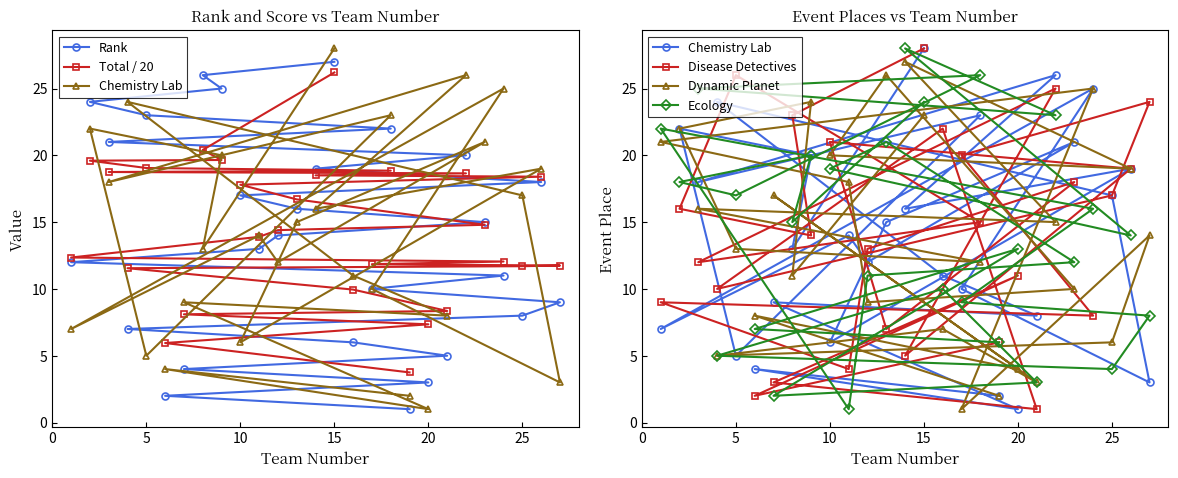

Which series has the largest total across all categories?

Total / 20